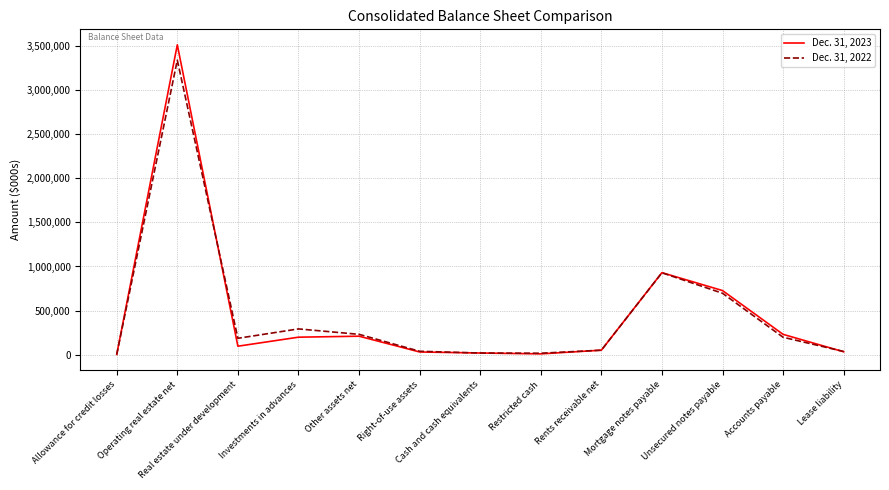

What are all the series names shown in the legend?

Dec. 31, 2023, Dec. 31, 2022